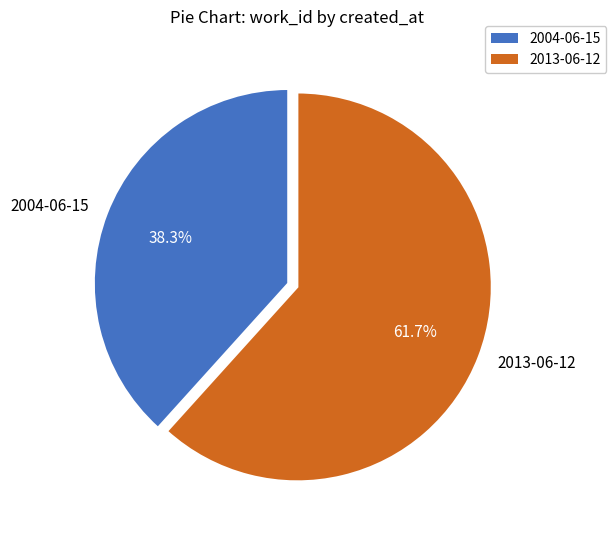

The 2013-06-12 slice represents 48% of the pie. True or false?

False